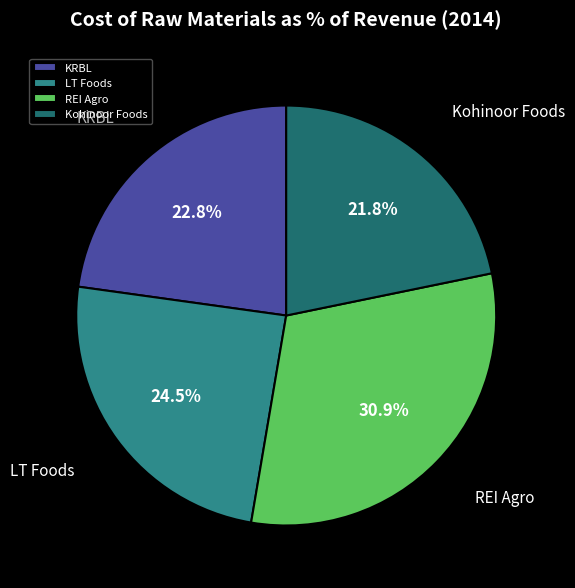

To the nearest percent, what is the difference between the largest and smallest slice percentages?

9%